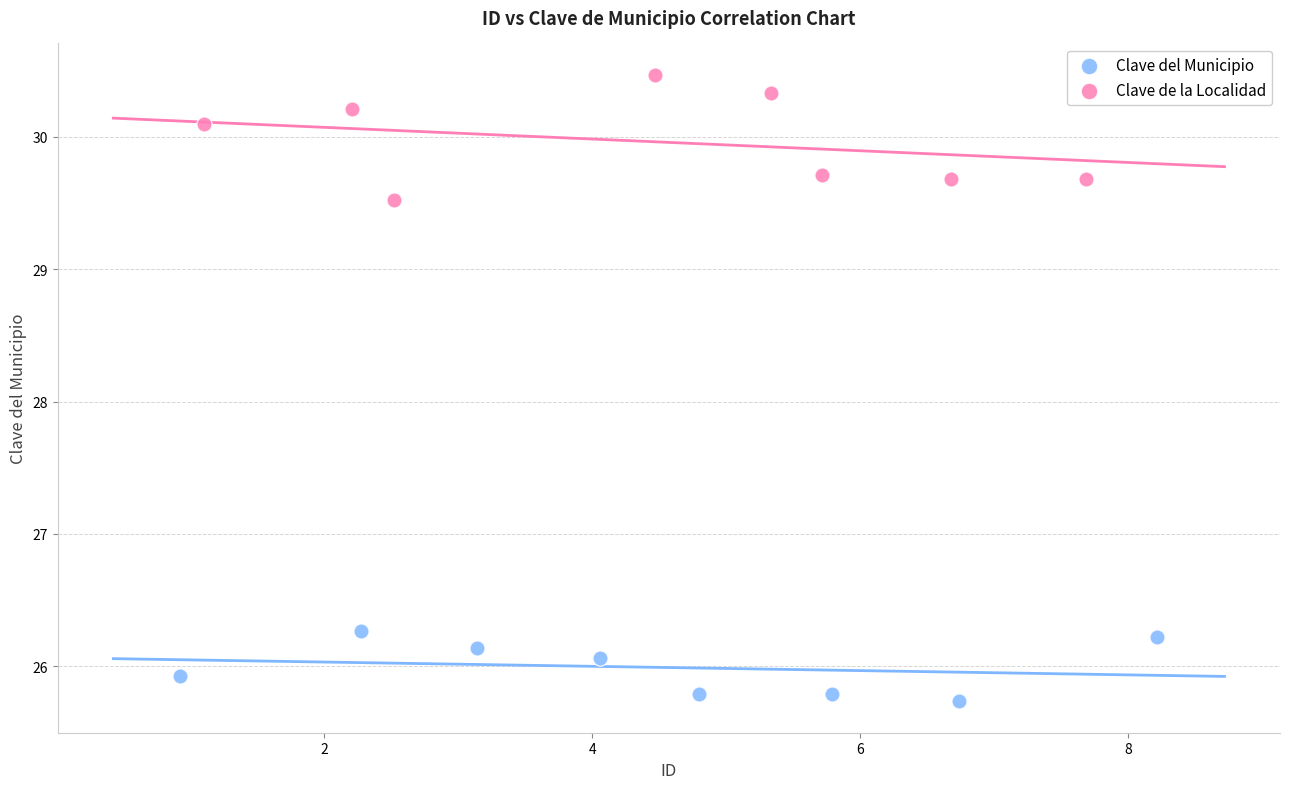

Which series reaches the minimum Y coordinate?

Clave del Municipio